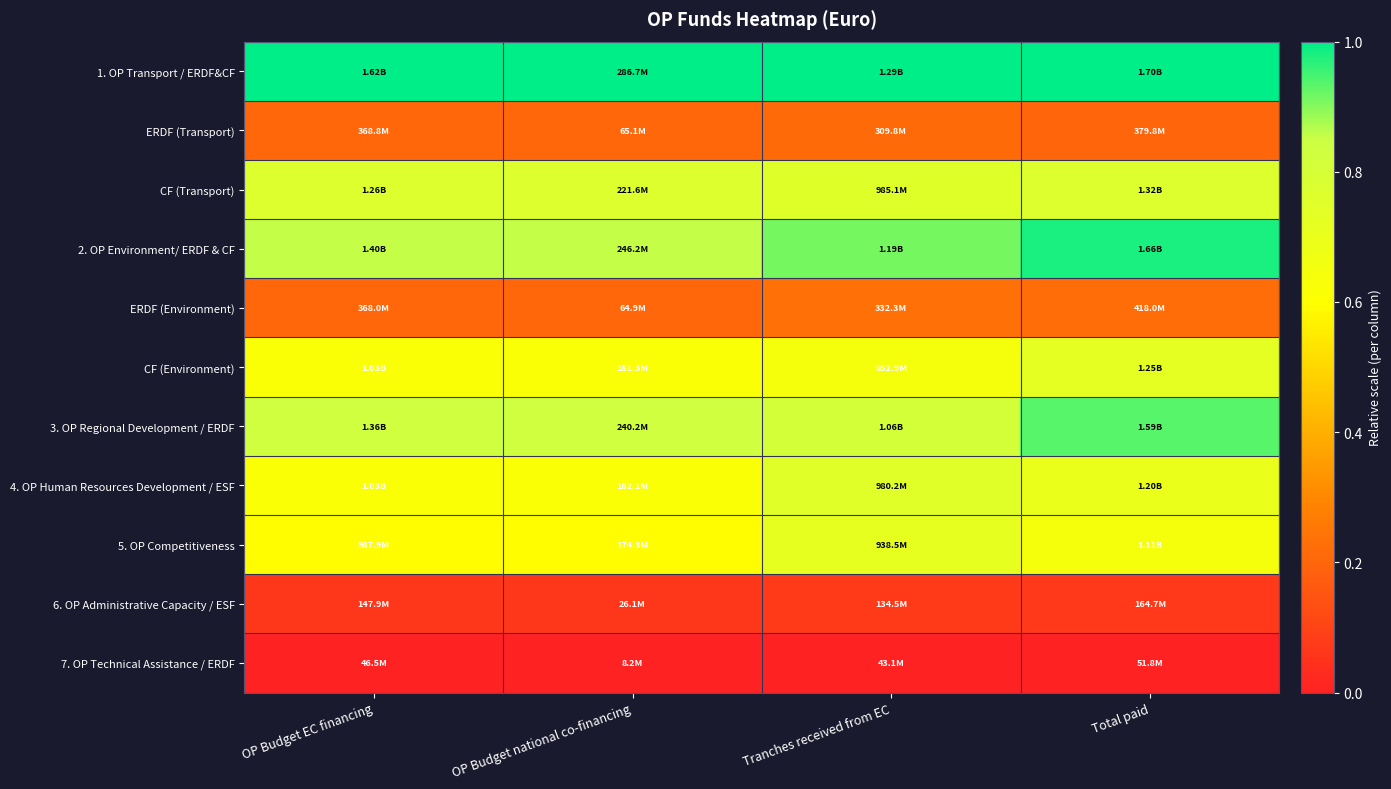

Reading left to right, what are all the values shown in this chart?

1. OP Transport / ERDF&CF: OP Budget EC financing=1.0	OP Budget national co-financing=1.0	Tranches received from EC=1.0	Total paid=1.0
ERDF (Transport): OP Budget EC financing=0.2	OP Budget national co-financing=0.2	Tranches received from EC=0.2	Total paid=0.2
CF (Transport): OP Budget EC financing=0.8	OP Budget national co-financing=0.8	Tranches received from EC=0.8	Total paid=0.8
2. OP Environment/ ERDF & CF: OP Budget EC financing=0.9	OP Budget national co-financing=0.9	Tranches received from EC=0.9	Total paid=1.0
ERDF (Environment): OP Budget EC financing=0.2	OP Budget national co-financing=0.2	Tranches received from EC=0.2	Total paid=0.2
CF (Environment): OP Budget EC financing=0.6	OP Budget national co-financing=0.6	Tranches received from EC=0.6	Total paid=0.7
3. OP Regional Development / ERDF: OP Budget EC financing=0.8	OP Budget national co-financing=0.8	Tranches received from EC=0.8	Total paid=0.9
4. OP Human Resources Development / ESF: OP Budget EC financing=0.6	OP Budget national co-financing=0.6	Tranches received from EC=0.7	Total paid=0.7
5. OP Competitiveness: OP Budget EC financing=0.6	OP Budget national co-financing=0.6	Tranches received from EC=0.7	Total paid=0.6
6. OP Administrative Capacity / ESF: OP Budget EC financing=0.1	OP Budget national co-financing=0.1	Tranches received from EC=0.1	Total paid=0.1
7. OP Technical Assistance / ERDF: OP Budget EC financing=0.0	OP Budget national co-financing=0.0	Tranches received from EC=0.0	Total paid=0.0